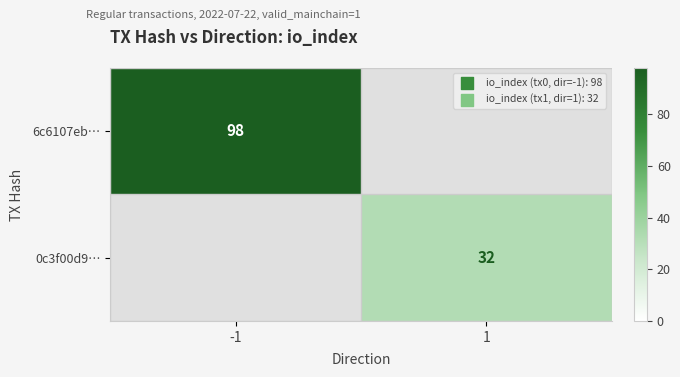

The 0c3f00d9… series shows 57 at 1. True or false?

False